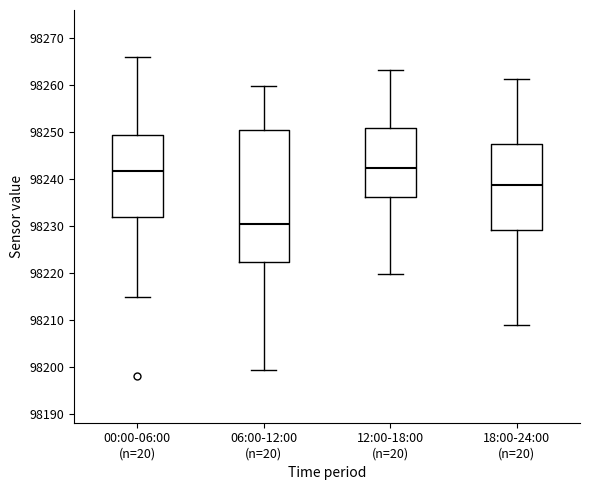

Comparing the boxes themselves (not the whiskers), which one is the tallest?

06:00-12:00 (n=20)